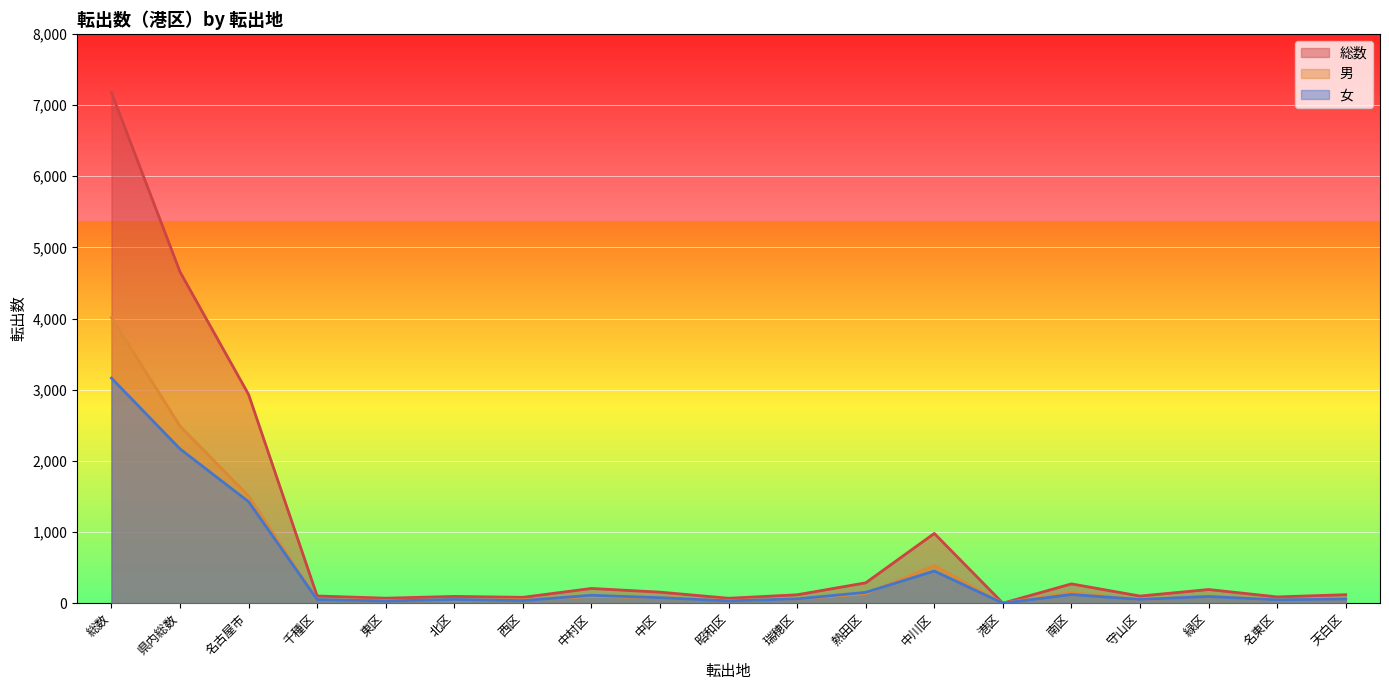

At how many categories does at least one series exceed 6967?

1